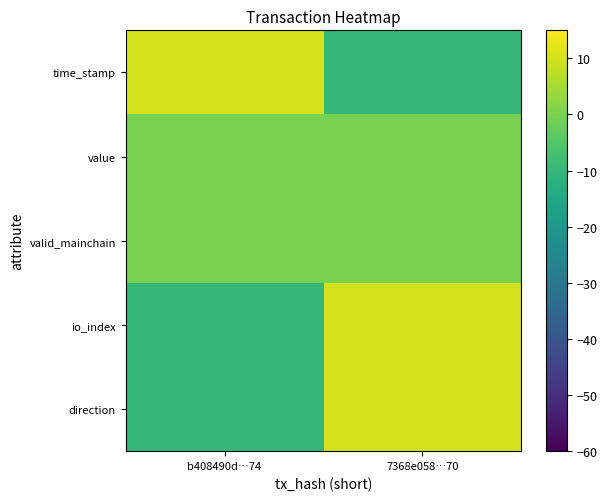

Reading left to right, what are all the values shown in this chart?

direction: b408490d…74=-10	7368e058…70=10
io_index: b408490d…74=-10	7368e058…70=10
valid_mainchain: b408490d…74=0	7368e058…70=0
value: b408490d…74=0	7368e058…70=0
time_stamp: b408490d…74=10	7368e058…70=-10